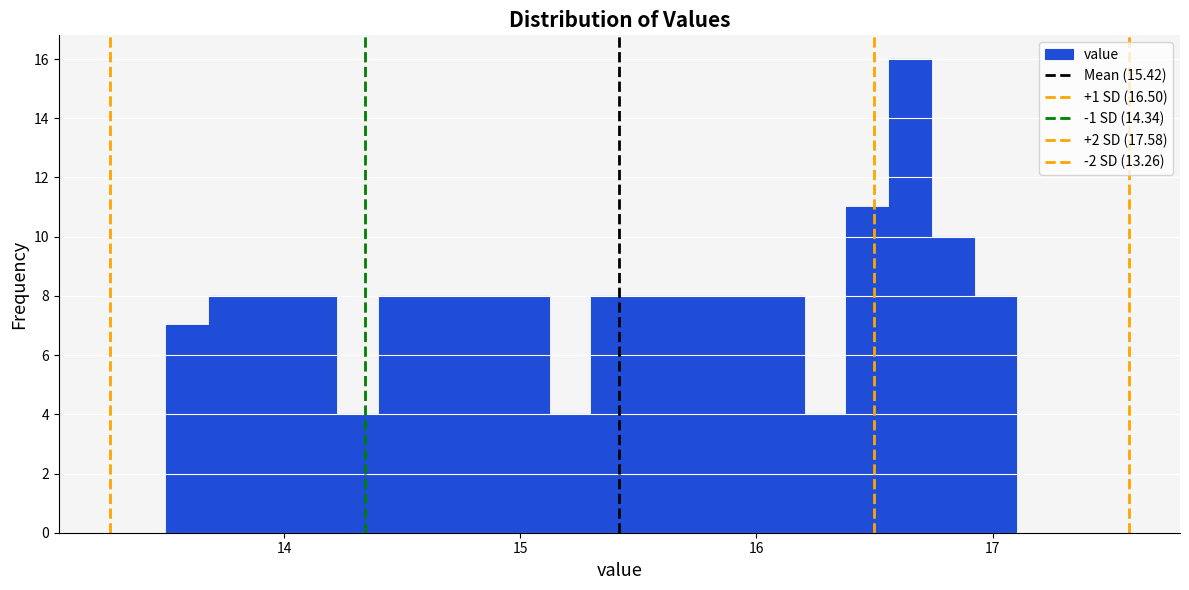

Around what value on the x-axis is the tallest bar? Give the approximate position of its centre, as read against the axis.

16.7